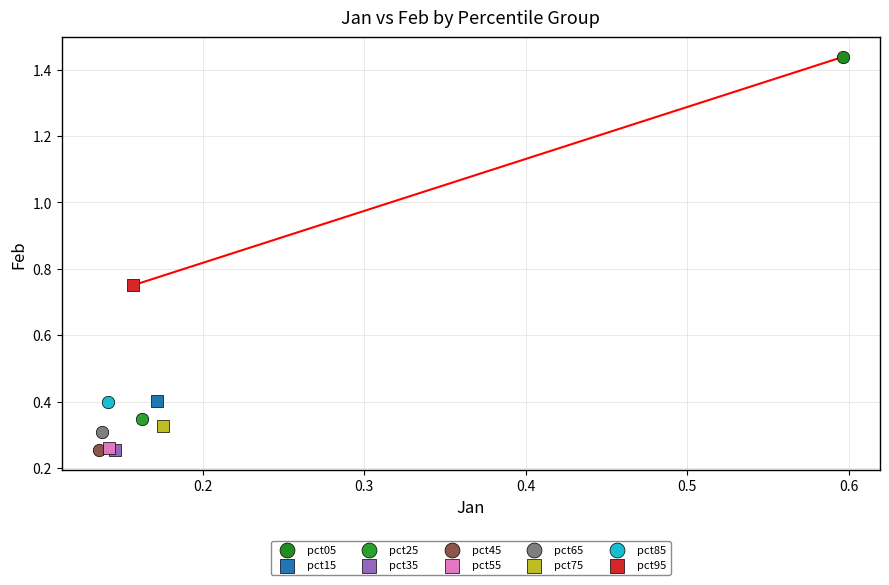

What are all the series names shown in the legend?

pct05, pct15, pct25, pct35, pct45, pct55, pct65, pct75, pct85, pct95